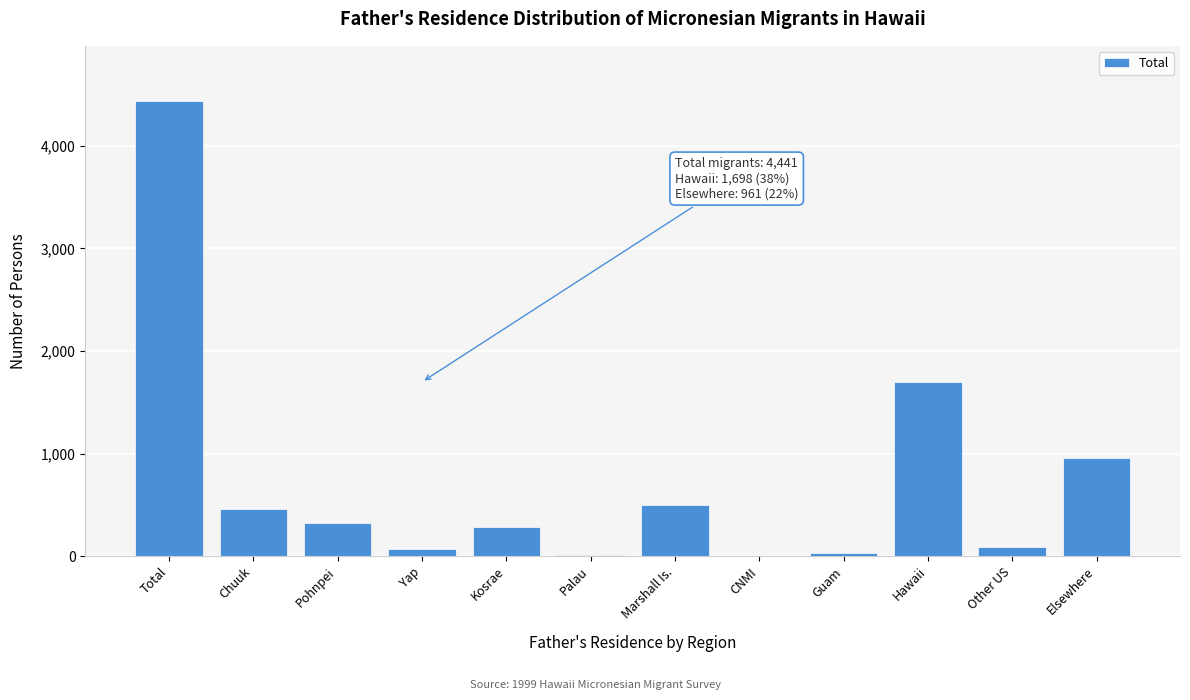

Is it true that the value at Kosrae is 283?

True